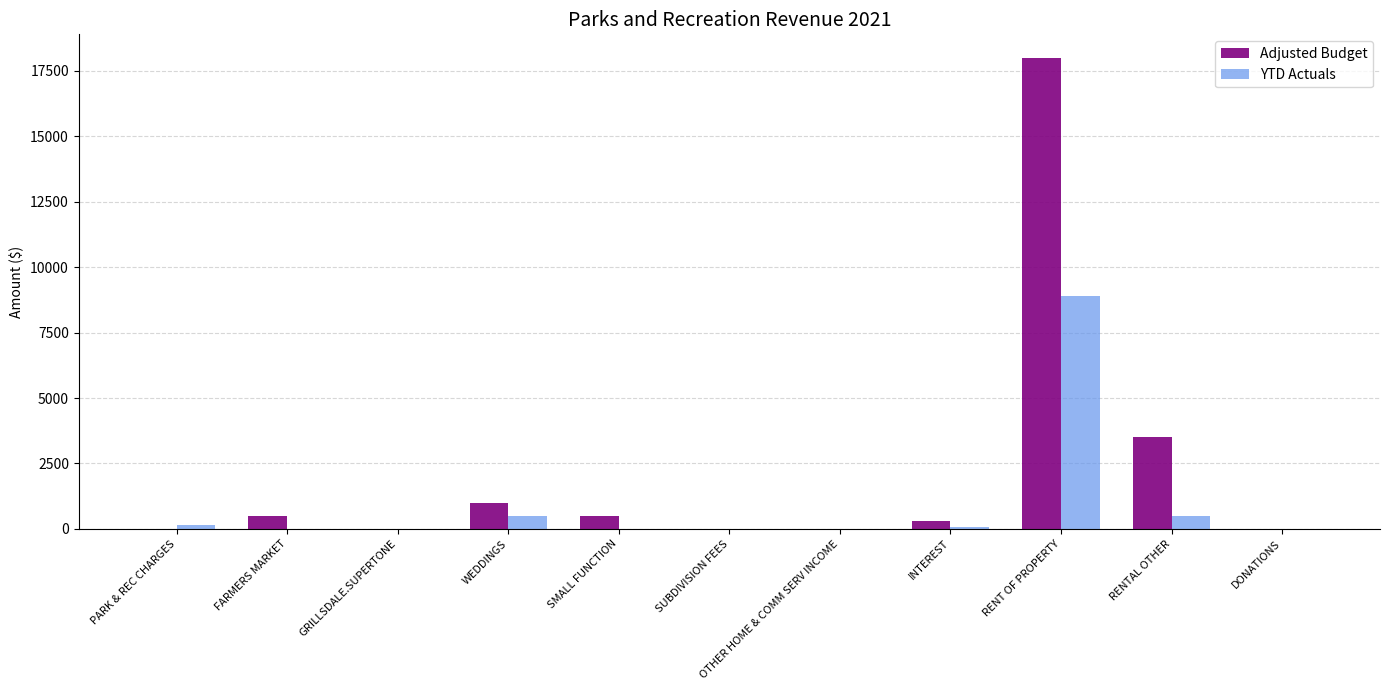

Are the bars horizontal?

No